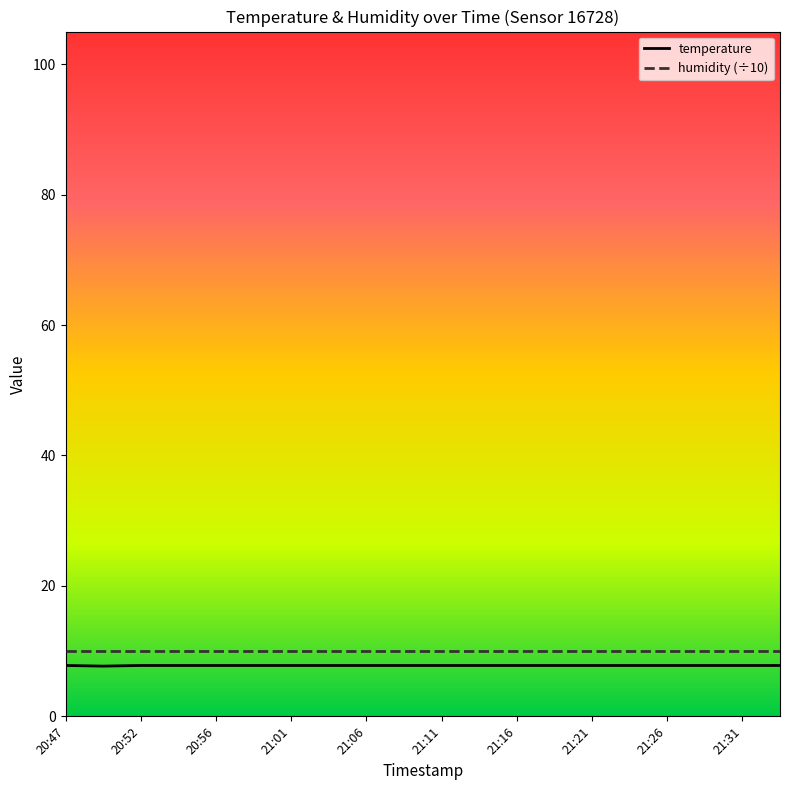

List the labels in order of value, smallest first.

20:49, 20:47, 20:52, 20:54, 20:56, 20:59, 21:01, 21:04, 21:06, 21:09, 21:11, 21:13, 21:16, 21:18, 21:21, 21:23, 21:26, 21:28, 21:31, 21:33